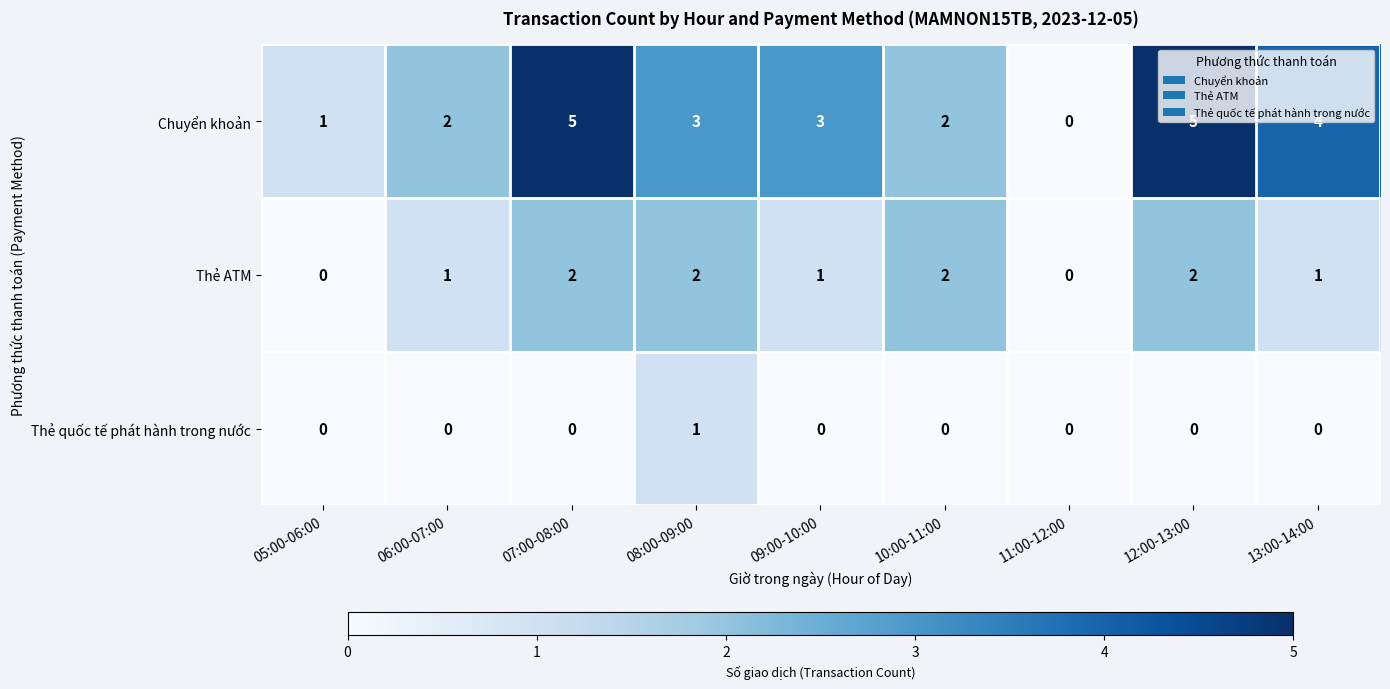

What is the greatest value displayed?

5